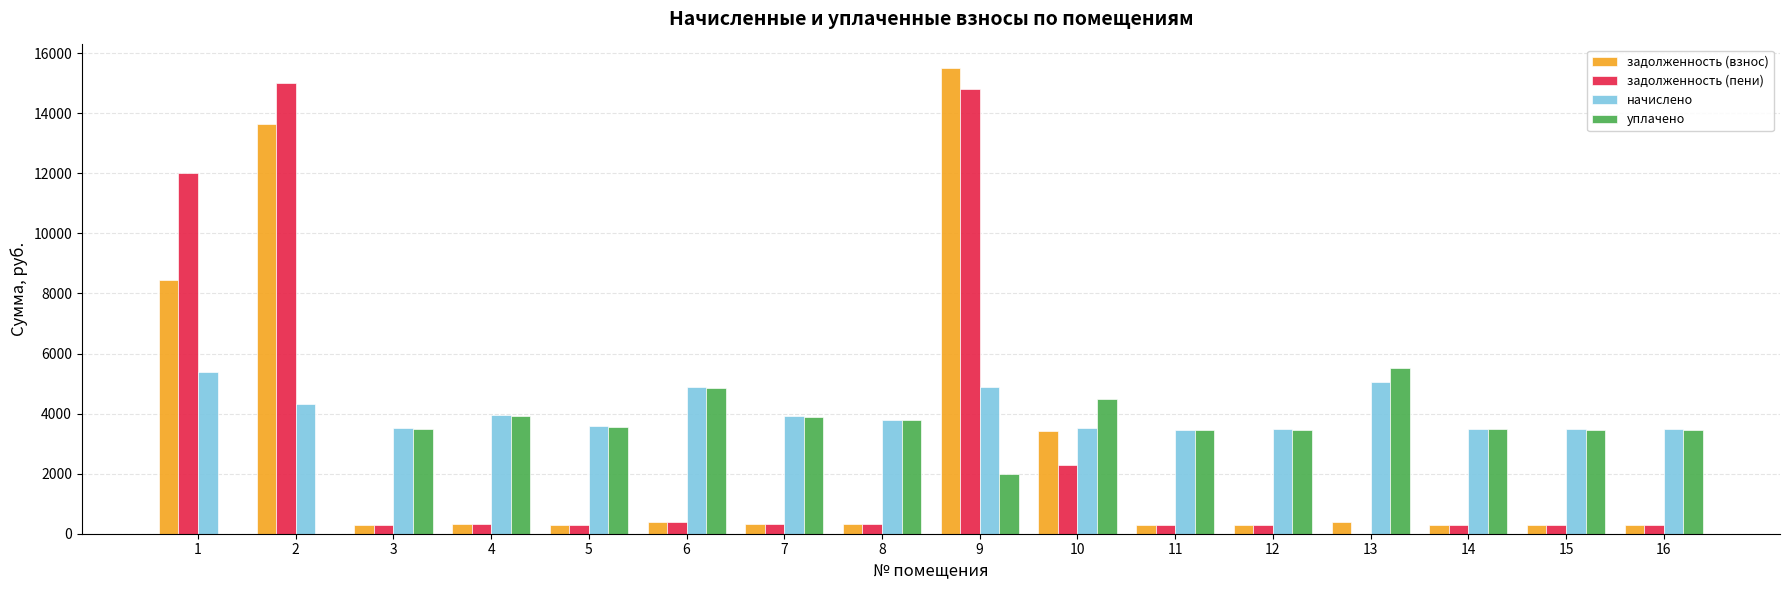

The уплачено series shows -2644.6 at 1. True or false?

False